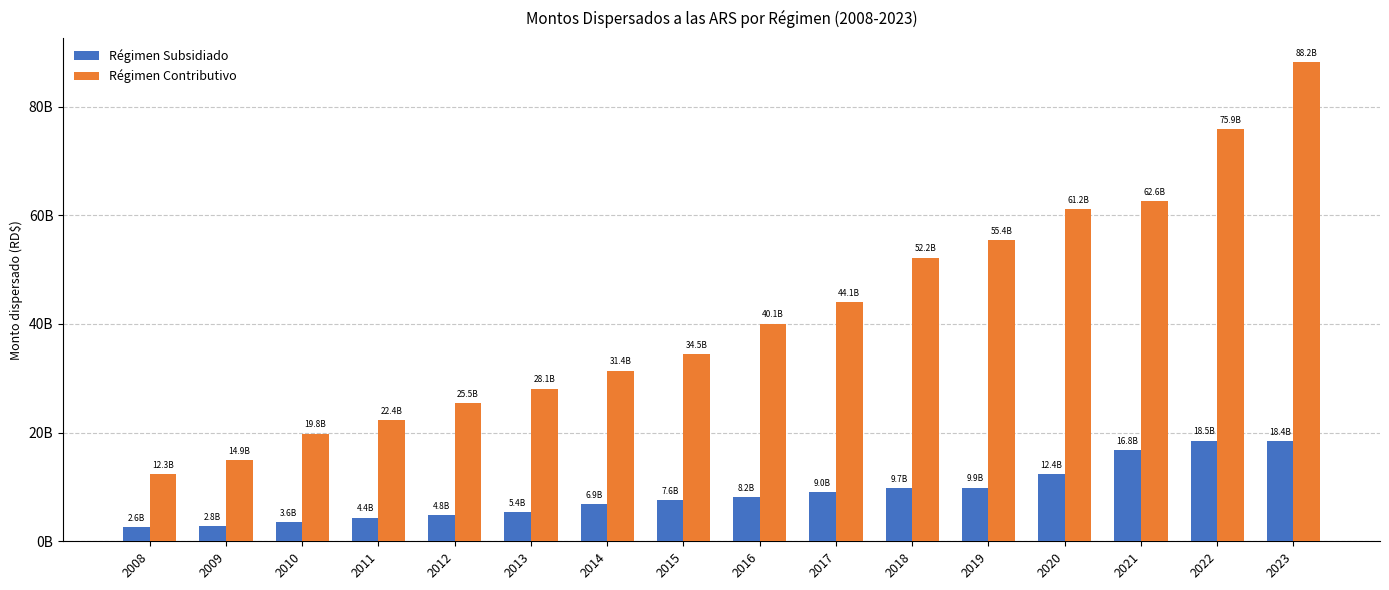

At 2020, list the series in order from largest to smallest.

Régimen Contributivo, Régimen Subsidiado